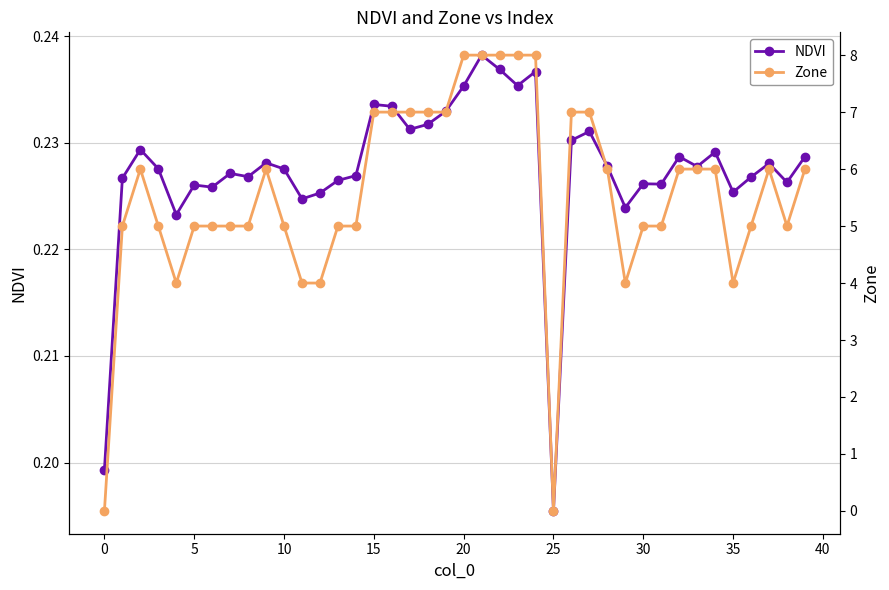

What is the maximum value shown in the chart?

8.0